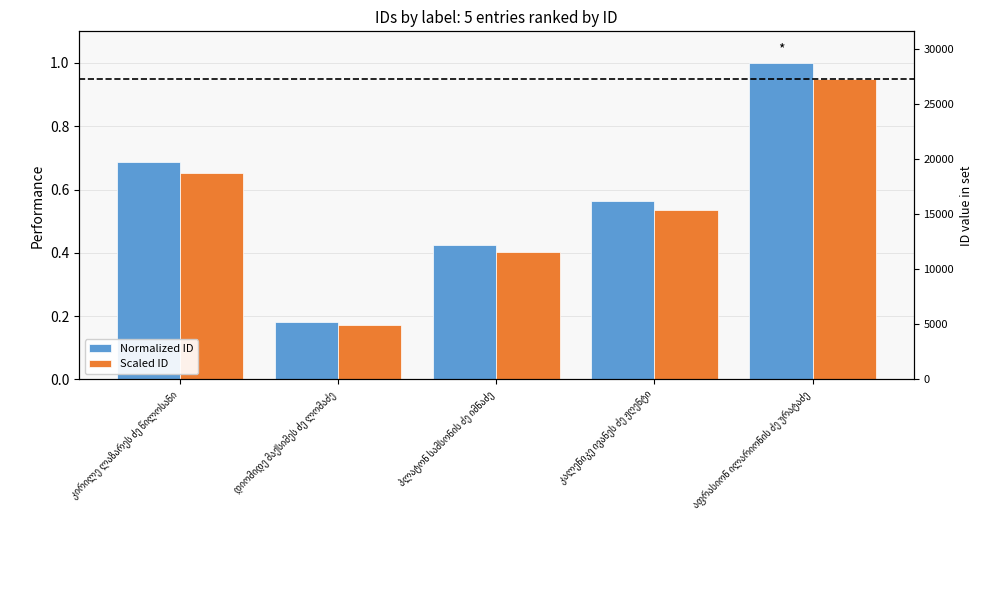

What is the difference between the second highest and minimum values in the Scaled ID series?

0.5